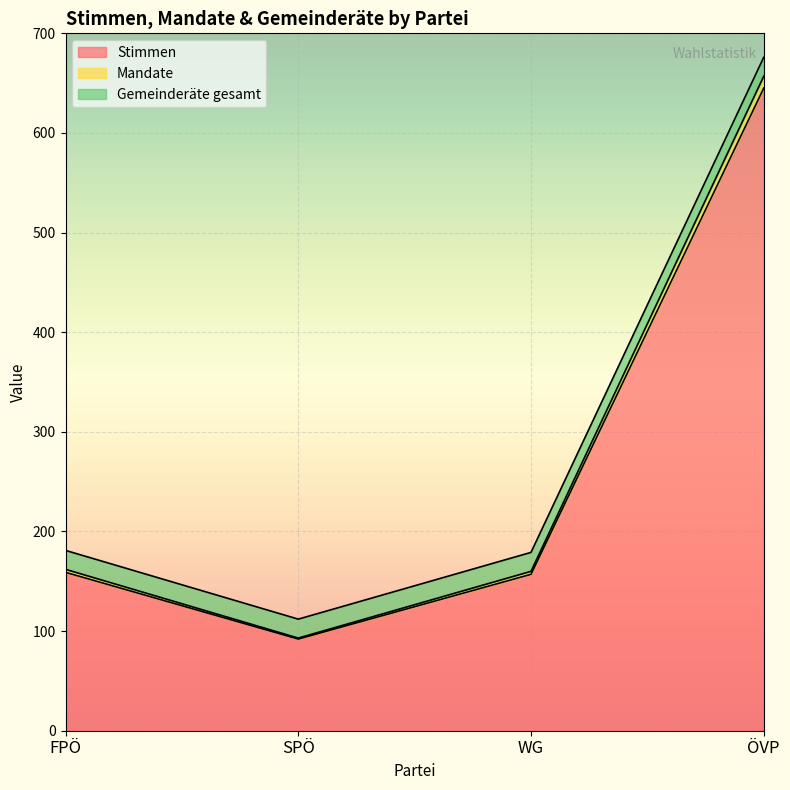

True or false: Mandate has a value of 93 at SPÖ.

True